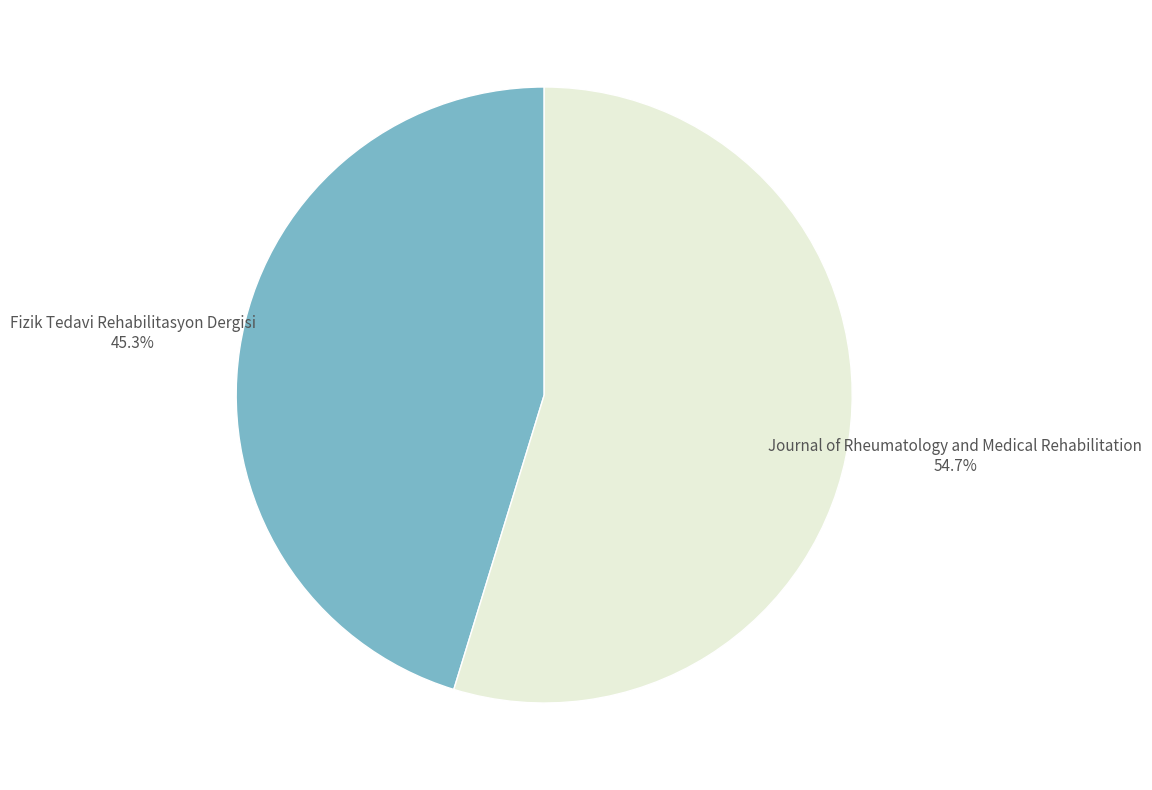

Is there any slice that represents more than half of the pie?

Yes